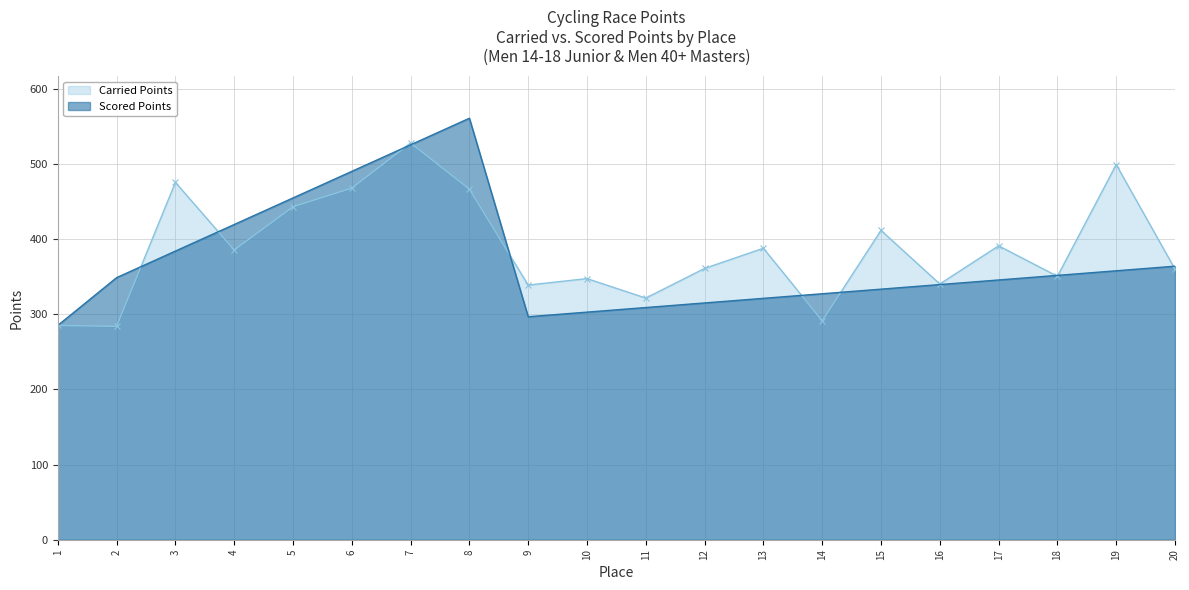

Reading left to right, extract all data points from this chart.

Carried Points: 1=284.9	2=283.7	3=475.2	4=385.3	5=442.8	6=467.6	7=527.6	8=466.3	9=338.7	10=347.2	11=321.3	12=360.8	13=387.6	14=291.1	15=411.3	16=340.1	17=390.8	18=350.3	19=498.9	20=359.8
Scored Points: 1=284.9	2=348.5	3=383.8	4=419.2	5=454.5	6=489.8	7=525.2	8=560.5	9=296.6	10=302.7	11=308.8	12=314.9	13=321.0	14=327.1	15=333.2	16=339.3	17=345.4	18=351.5	19=357.6	20=363.8